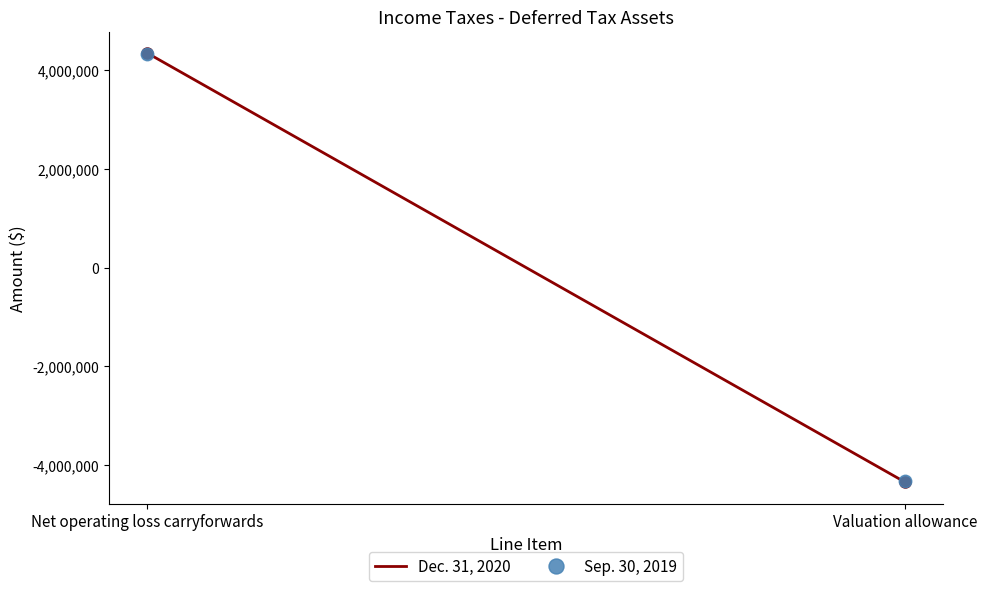

Reading left to right, transcribe all the data shown in this chart.

Dec. 31, 2020: 4355000	-4355000
Sep. 30, 2019: 4340000	-4340000